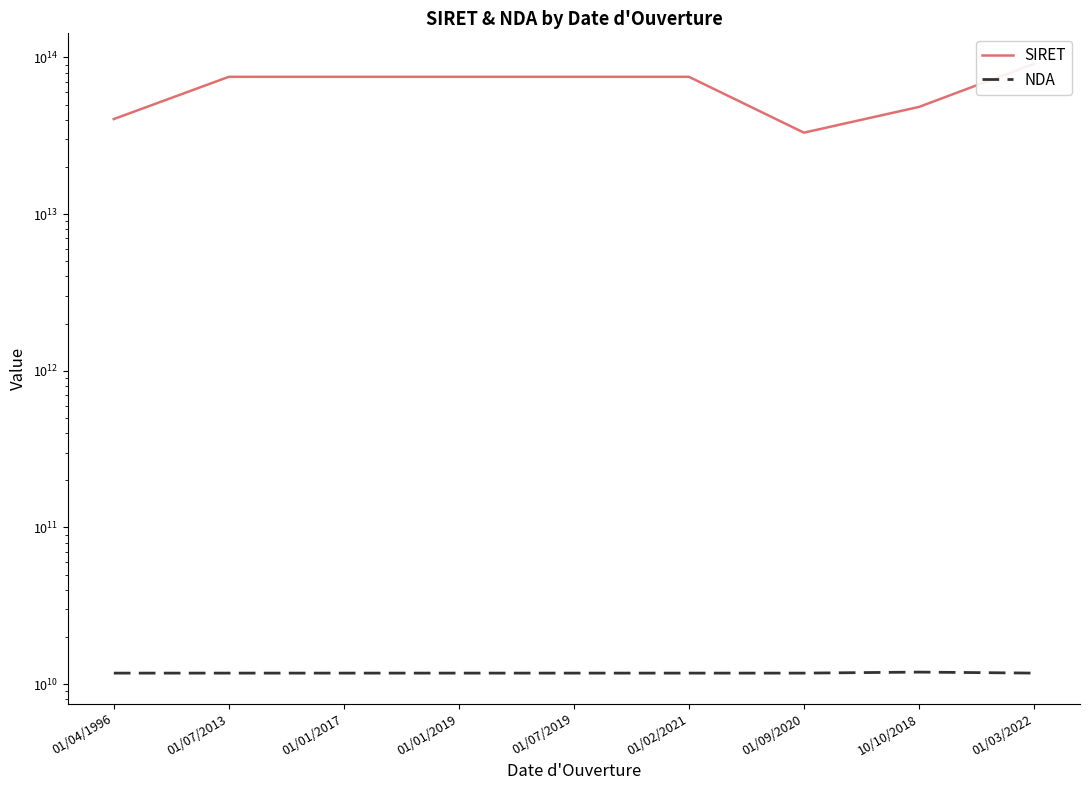

Which series changed the most between 01/02/2021 and 10/10/2018?

SIRET